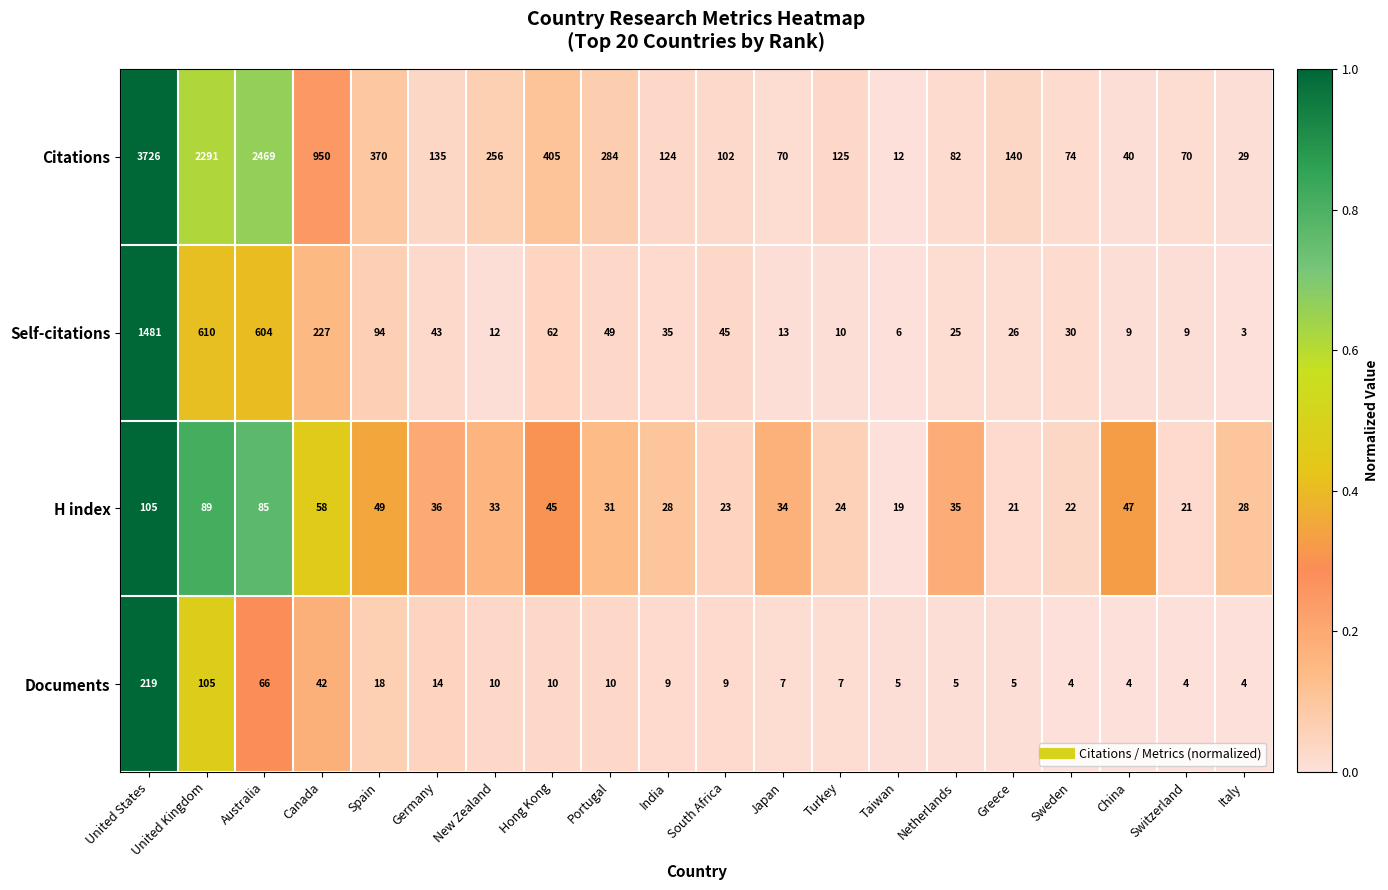

Which series has the largest total across all categories?

Citations